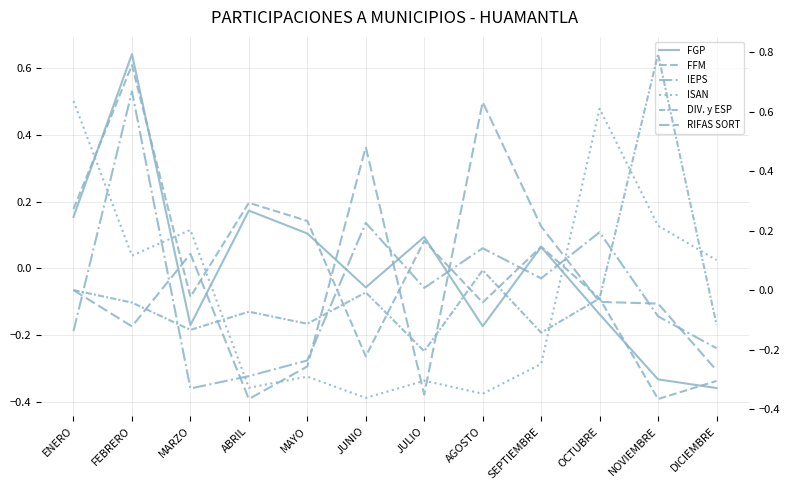

Reading right to left, extract all data points from this chart.

FGP: -0.4	-0.3	-0.1	0.1	-0.2	0.1	-0.1	0.1	0.2	-0.2	0.6	0.2
FFM: -0.3	-0.4	-0.1	0.1	-0.1	0.1	-0.3	0.1	0.2	-0.1	0.6	0.2
IEPS: -0.2	-0.1	0.2	0.0	0.1	0.0	0.2	-0.2	-0.3	-0.3	0.7	-0.1
ISAN: 0.1	0.2	0.6	-0.2	-0.3	-0.3	-0.4	-0.3	-0.3	0.2	0.1	0.6
DIV. y ESP: -0.1	0.8	-0.0	-0.1	0.1	-0.2	-0.0	-0.1	-0.1	-0.1	-0.0	0.0
RIFAS SORT: -0.3	-0.0	-0.0	0.2	0.6	-0.4	0.5	-0.3	-0.4	0.1	-0.1	-0.0